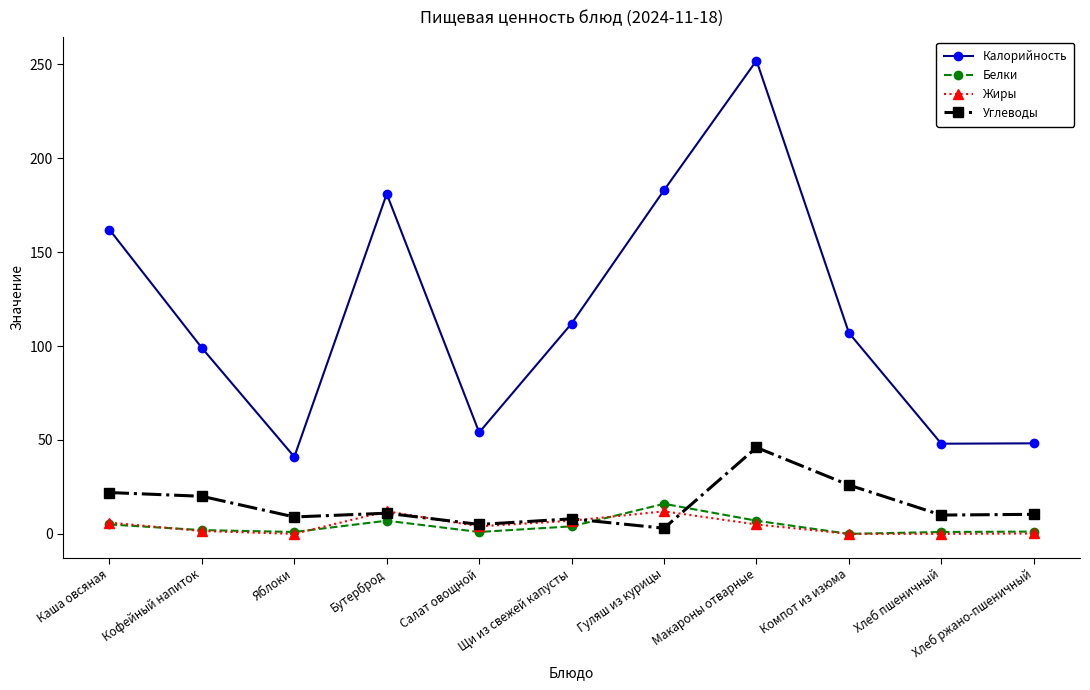

The value of Калорийность at Каша овсяная is 283.1. True or false?

False